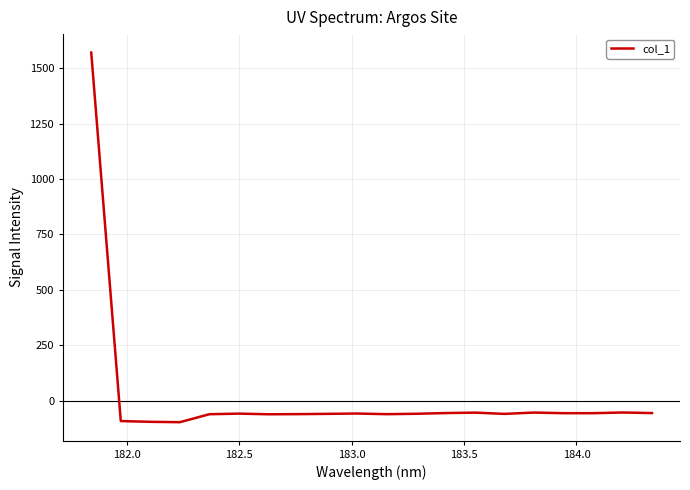

What is the smallest value displayed?

-96.9